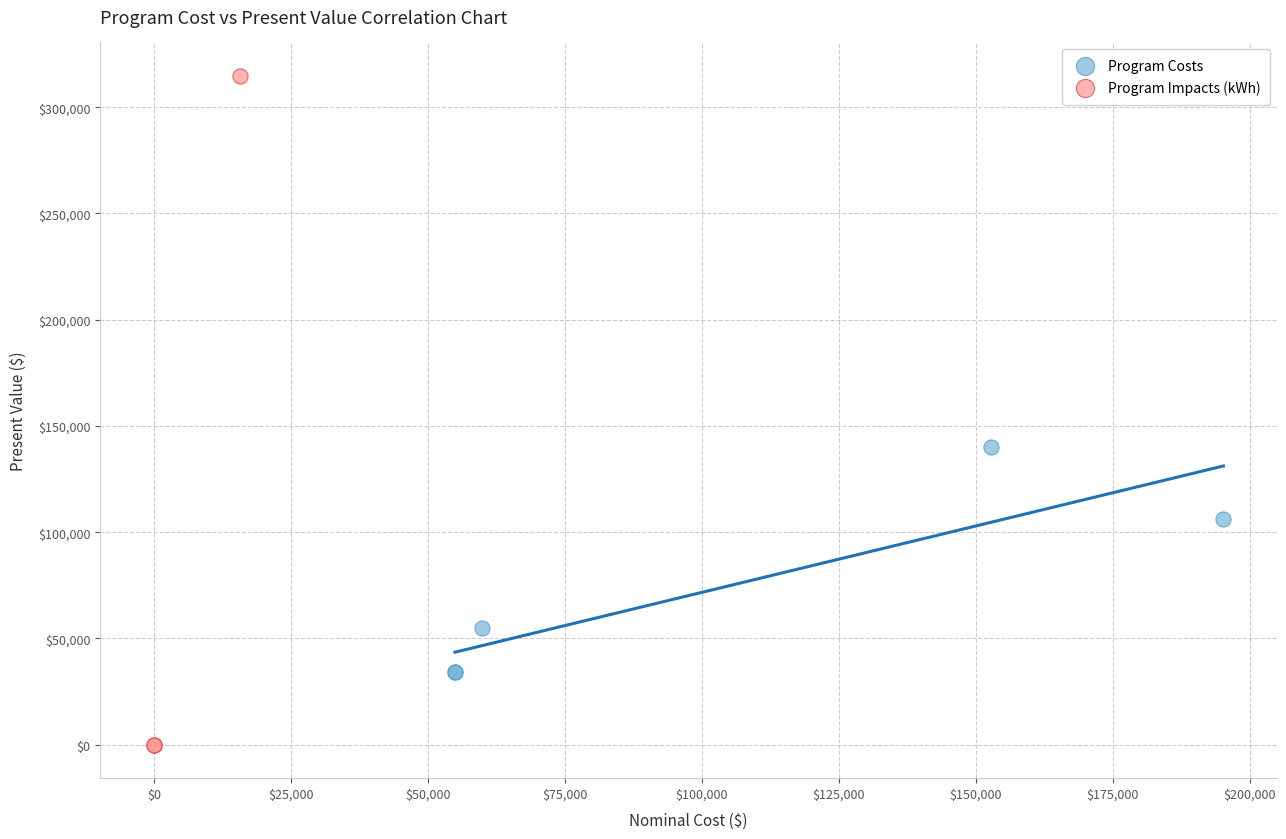

Which series contains the lowest Y value?

Program Impacts (kWh)